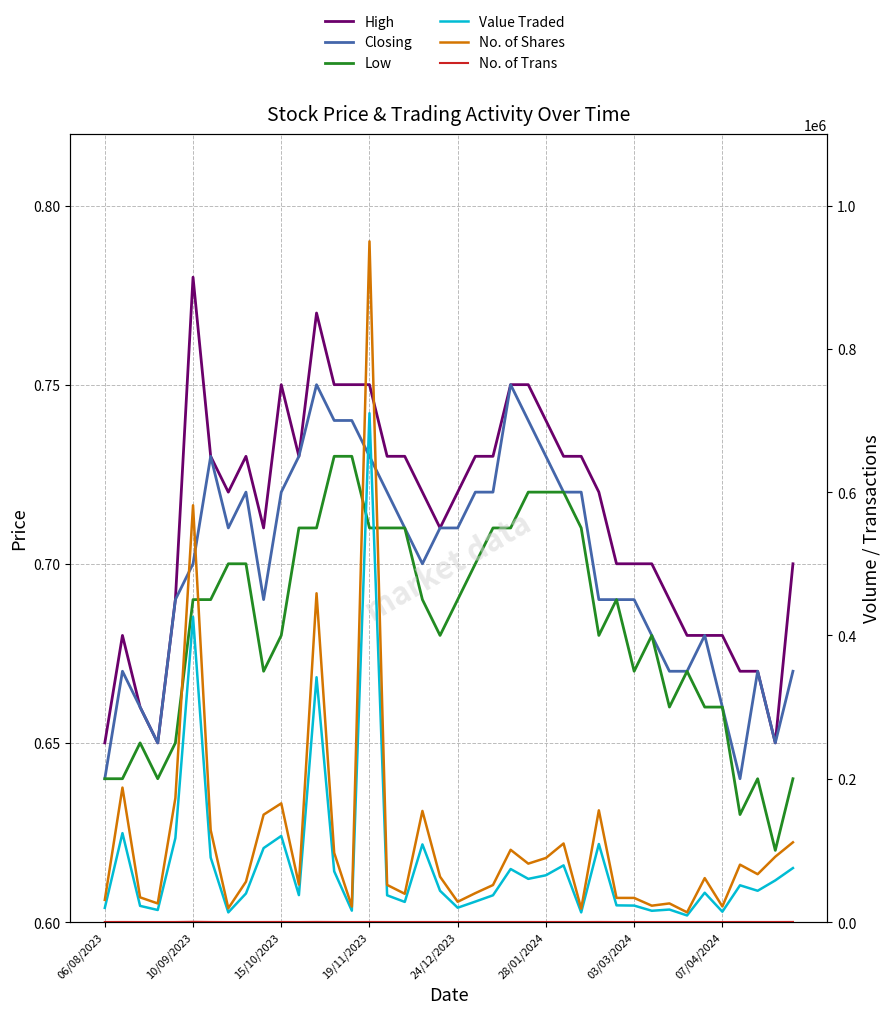

True or false: Low has more than 1 interior local peaks.

True